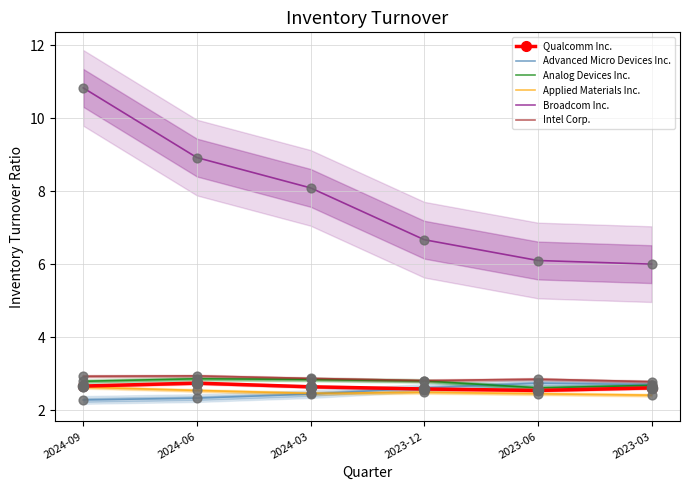

What are all the series names shown in the legend?

Qualcomm Inc., Advanced Micro Devices Inc., Analog Devices Inc., Applied Materials Inc., Broadcom Inc., Intel Corp.